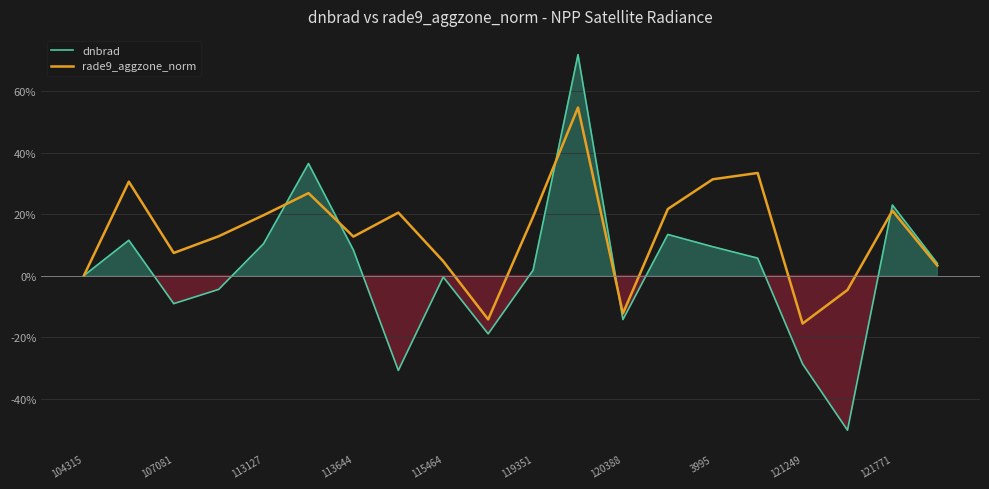

How many times do rade9_aggzone_norm and dnbrad cross each other?

5